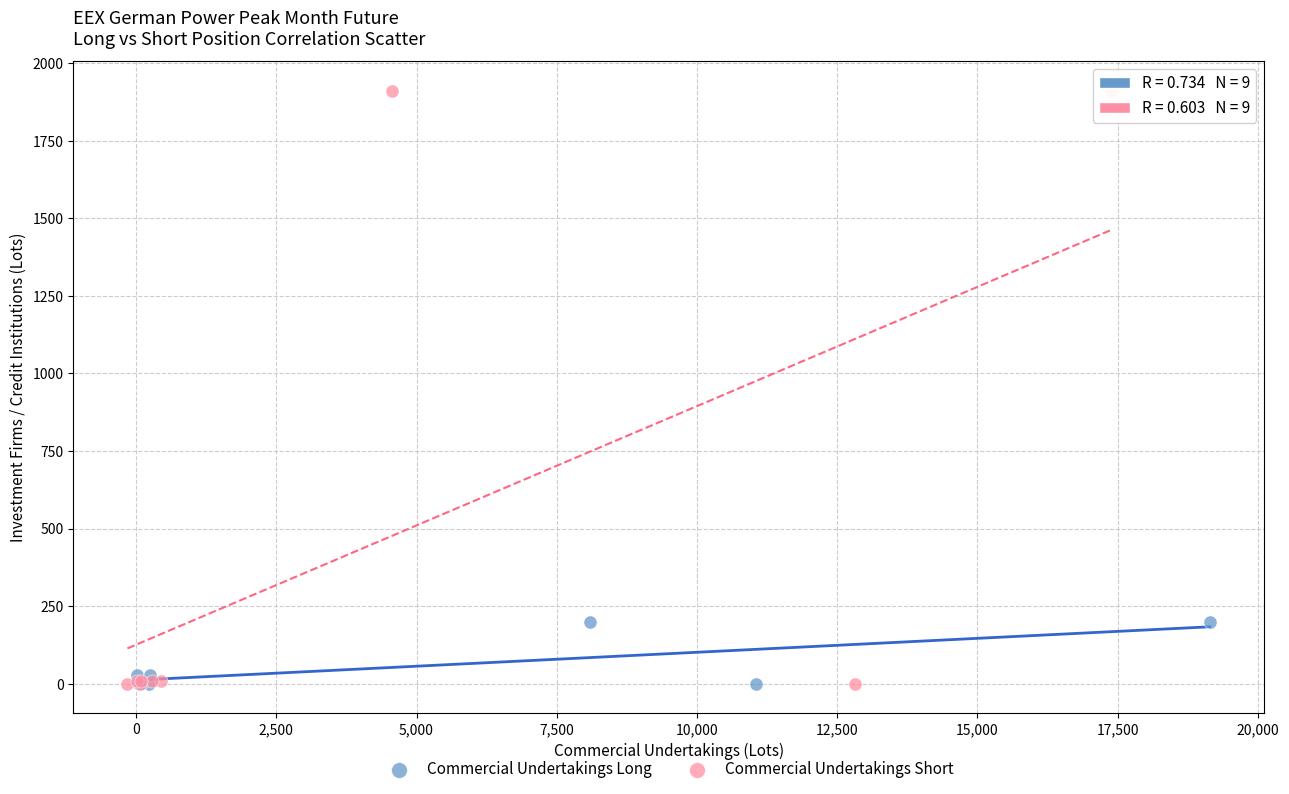

Which series contains the highest Y value?

Commercial Undertakings Short